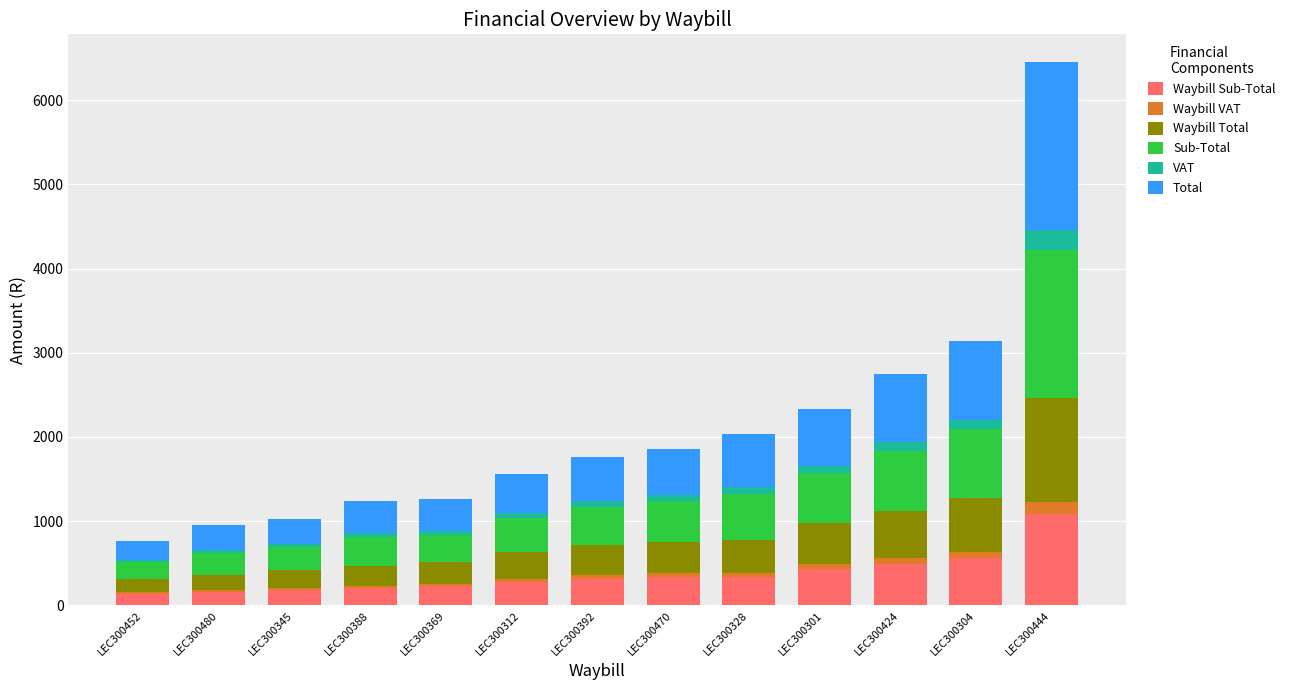

At which category is the sum across all series the highest?

LEC300444